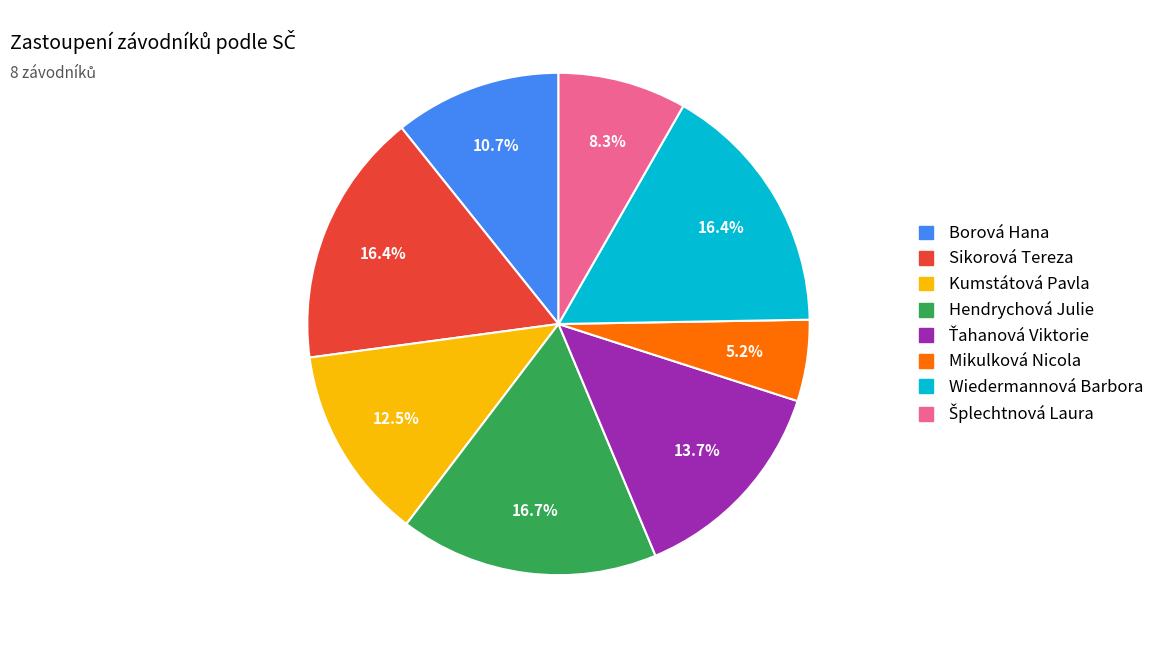

Which category has the smallest portion of the pie?

Mikulková Nicola